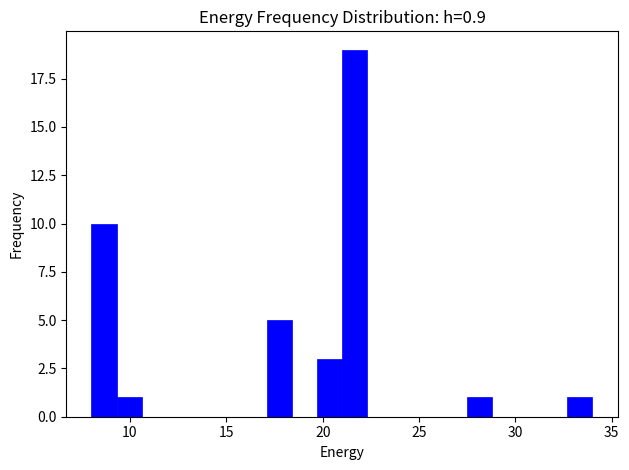

Around what value on the x-axis is the tallest bar? Give the approximate position of its centre, as read against the axis.

21.5